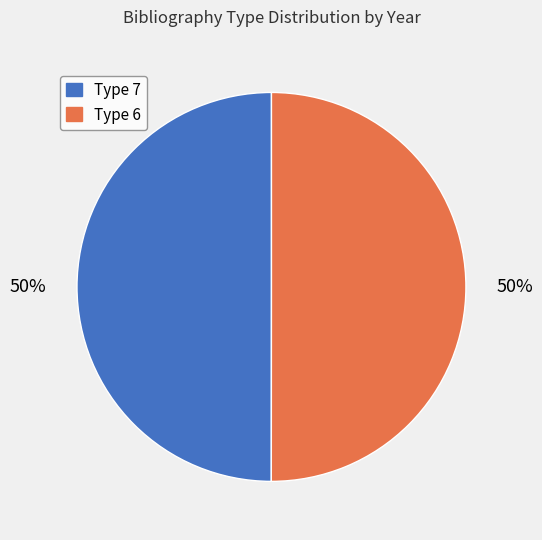

To the nearest percent, what is the average slice percentage?

50%